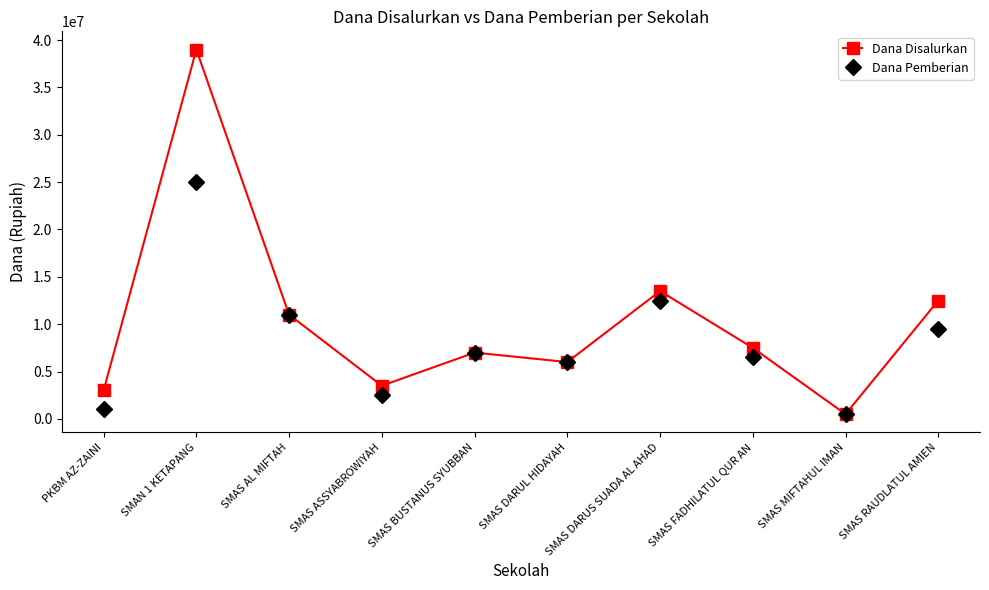

Does the chart display data point markers on the line(s)?

Yes